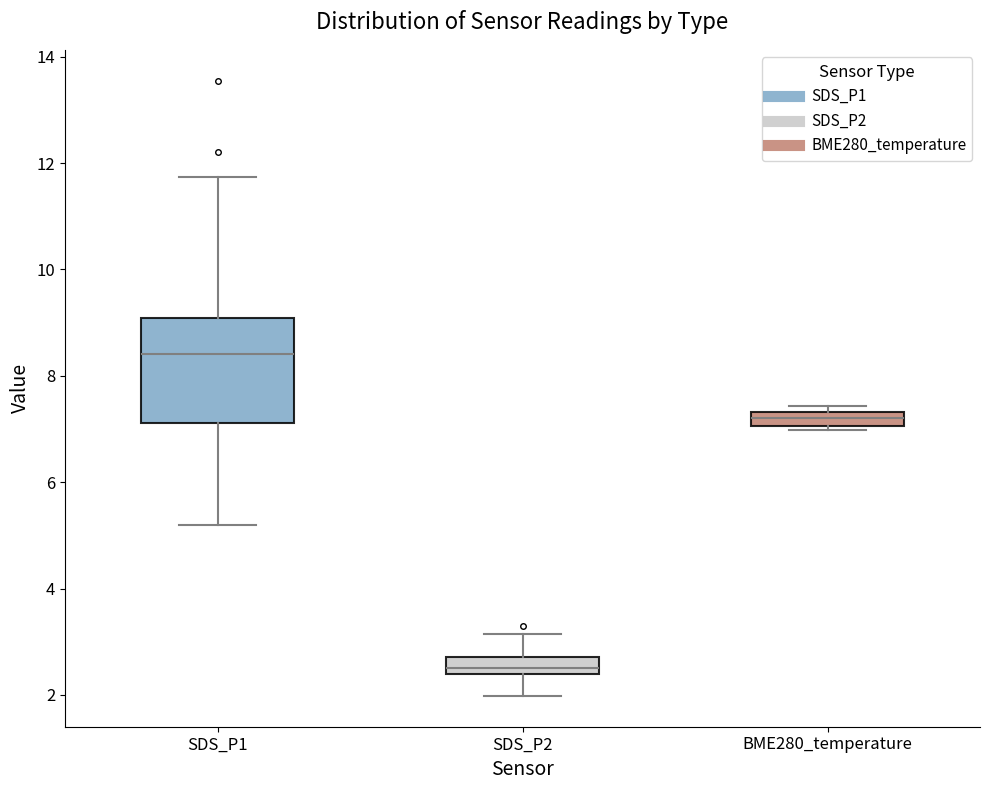

Where is the lower edge of the box for BME280_temperature on the y-axis? The values are not printed on the chart, so give them approximately, as read against the axis.

7.0